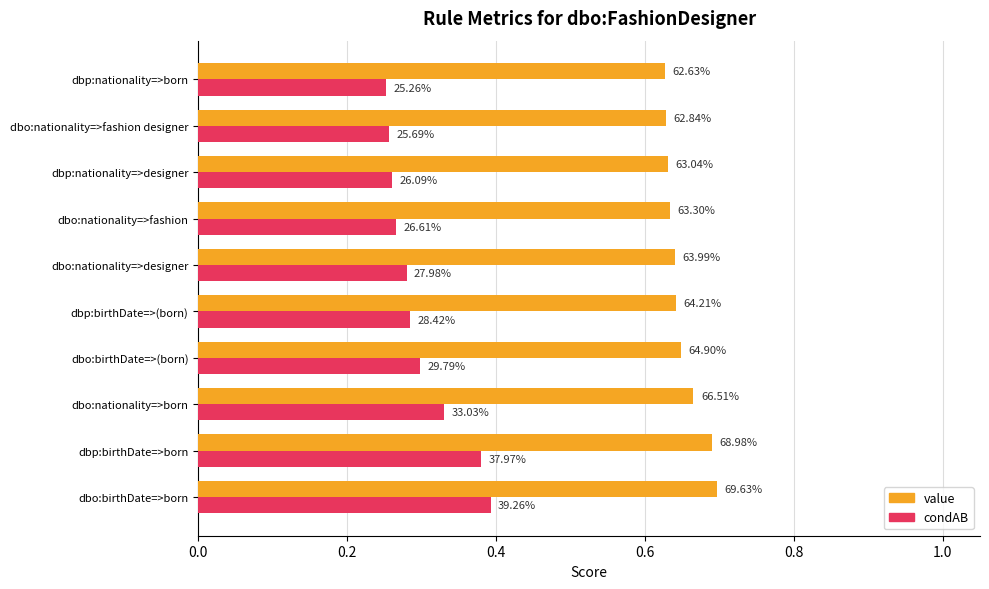

Reading right to left, what are all the values shown in this chart?

value: 0.6	0.6	0.6	0.6	0.6	0.6	0.6	0.7	0.7	0.7
condAB: 0.3	0.3	0.3	0.3	0.3	0.3	0.3	0.3	0.4	0.4